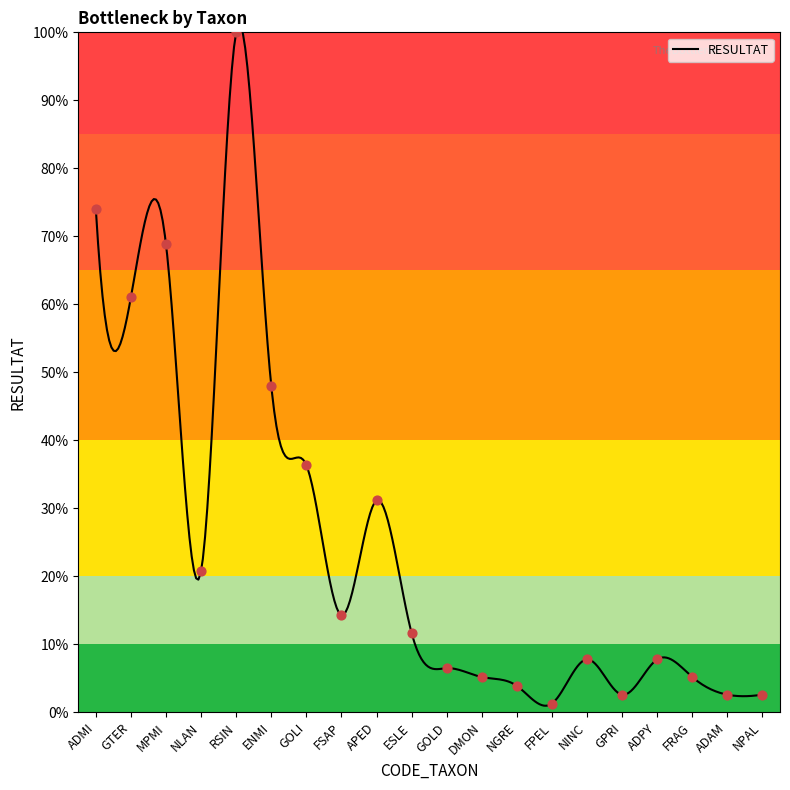

Approximately how many times larger is the value at FSAP compared to GPRI?

5.5